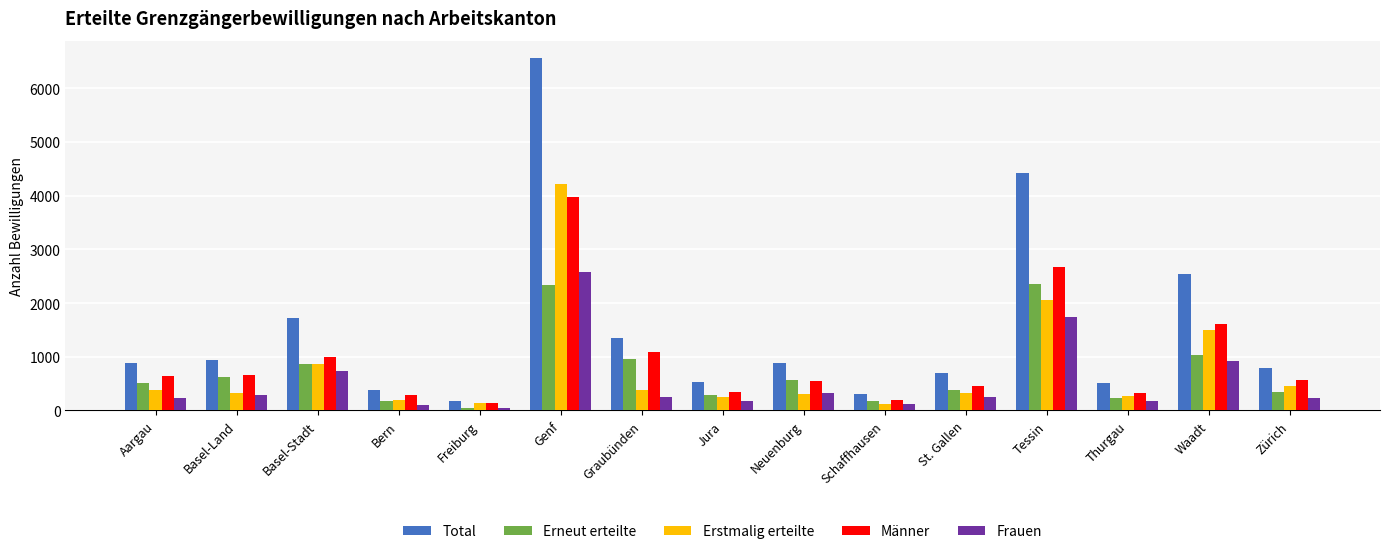

What is the difference between the maximum and minimum values in the Frauen series?

2537